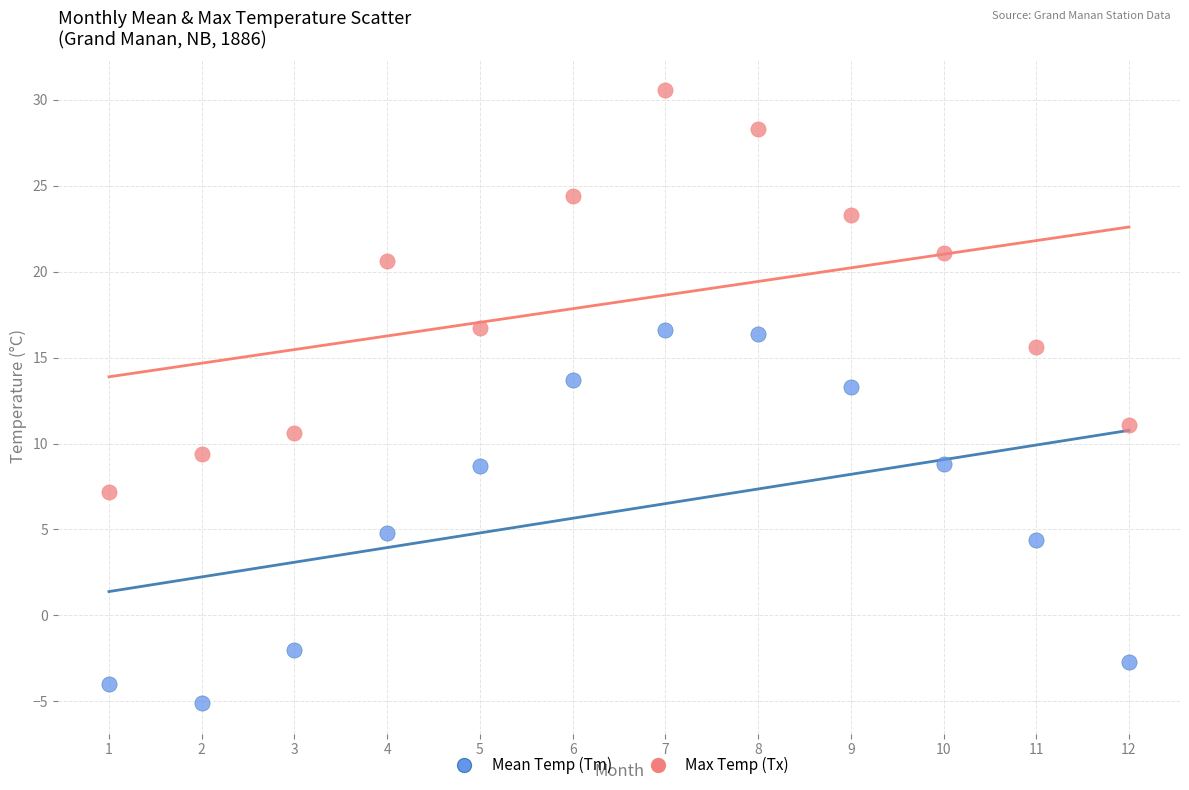

Which series contains the lowest Y value?

Mean Temp (Tm)